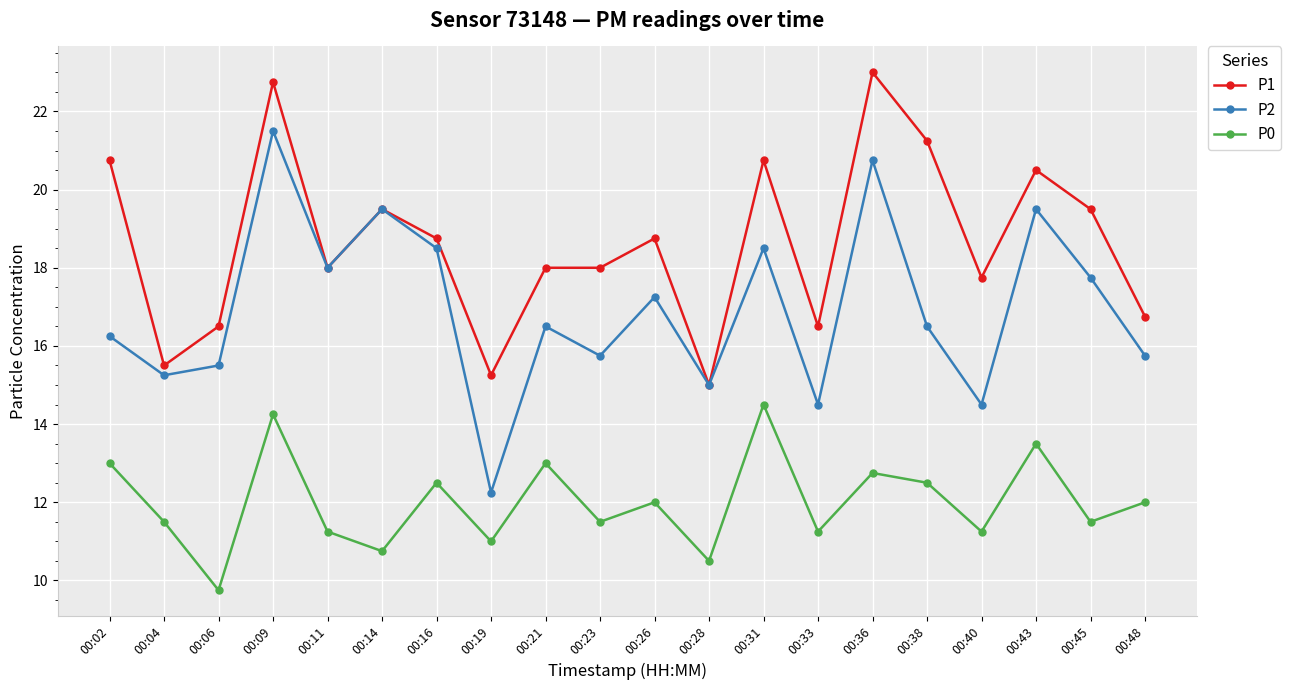

Which series has the largest total across all categories?

P1